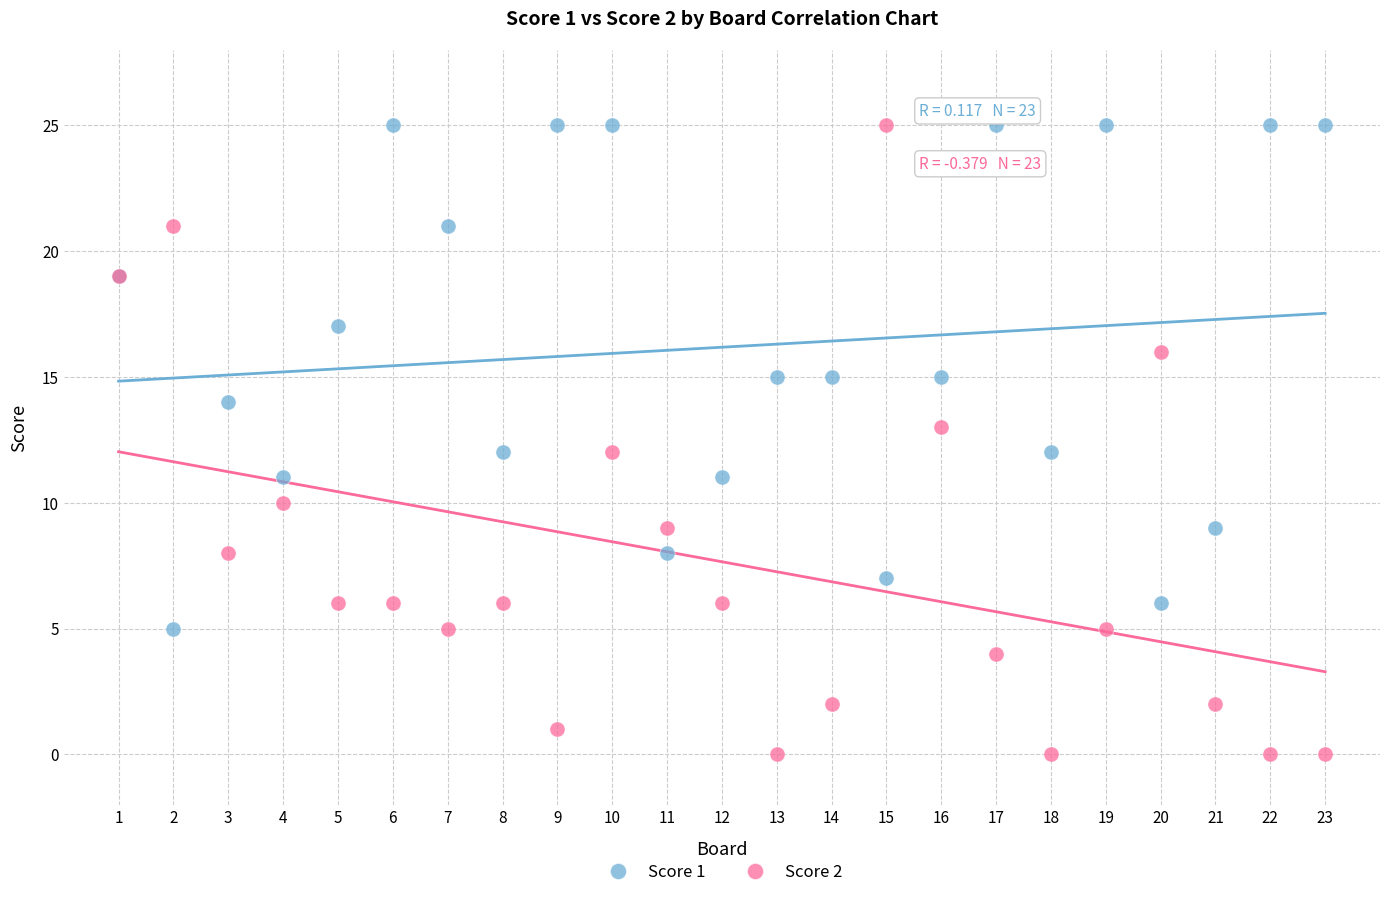

What is the X range (max minus min) for the scatter plot?

22